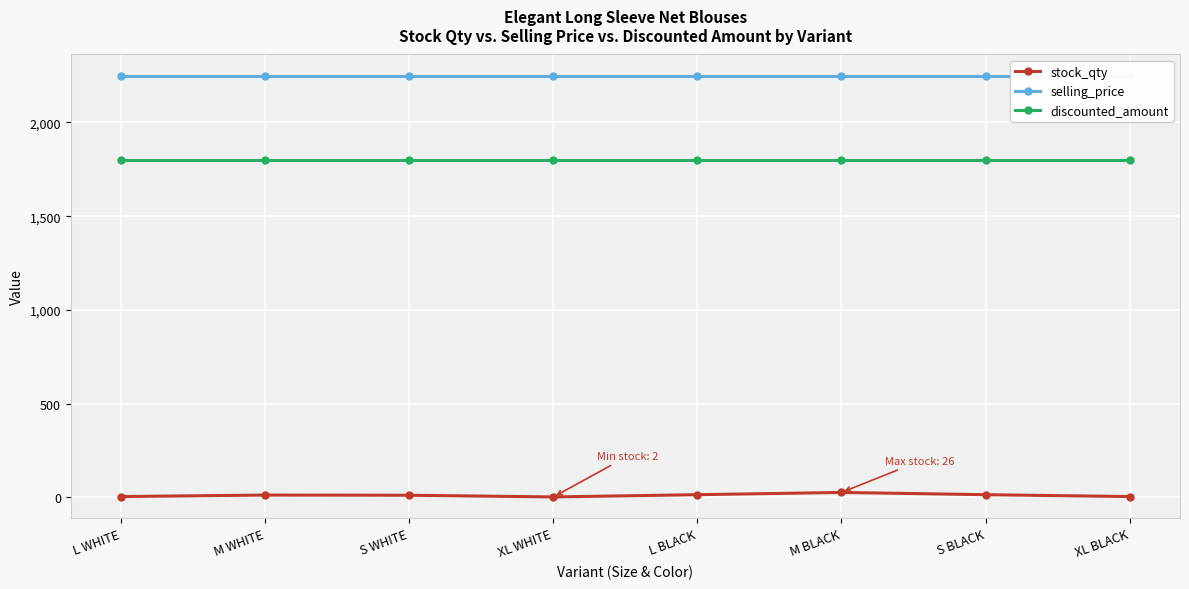

What is the sum of the stock_qty values at M WHITE and M BLACK?

38